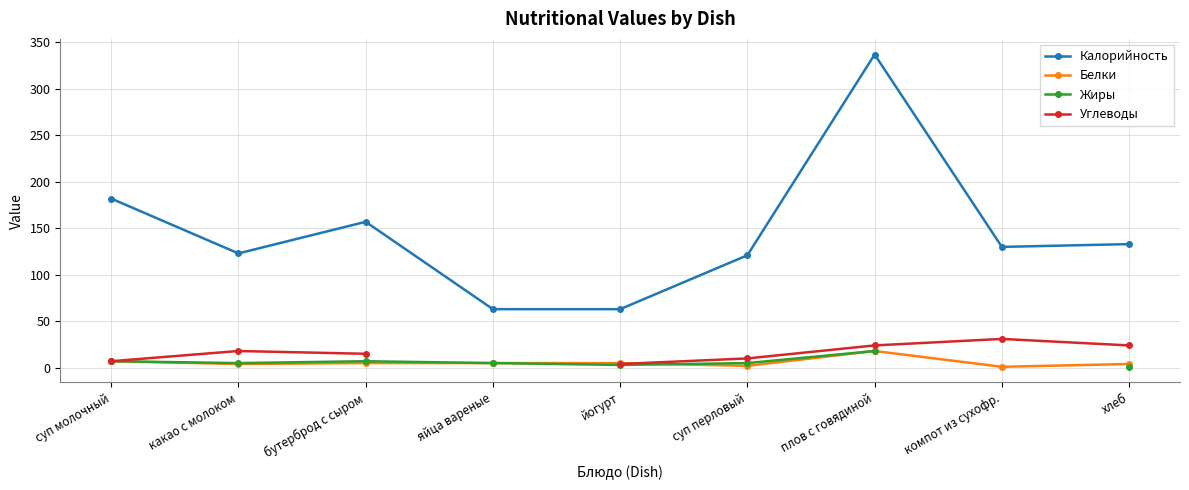

How many data points in Жиры are less than 5?

2